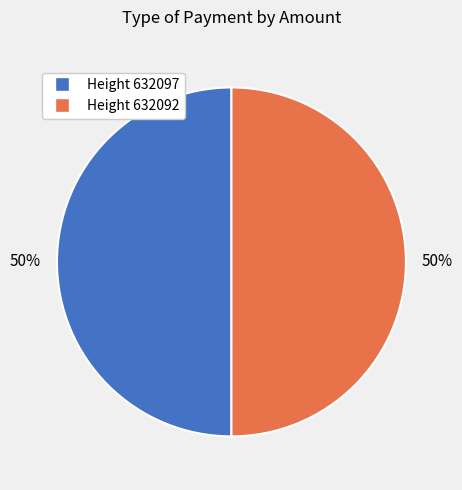

How many slices are in this pie chart?

2